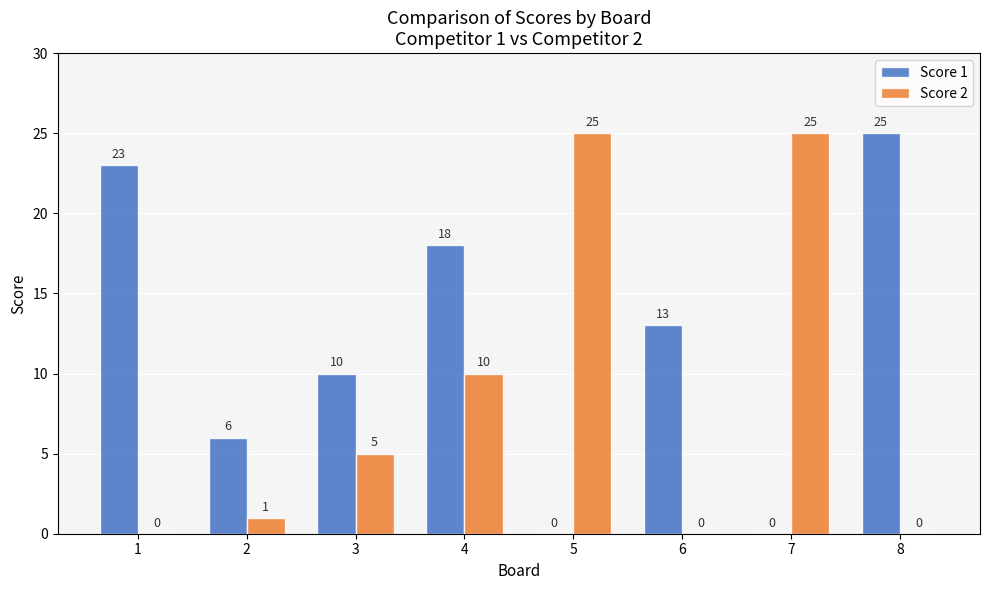

The value of Score 2 at 7 is 25. True or false?

True